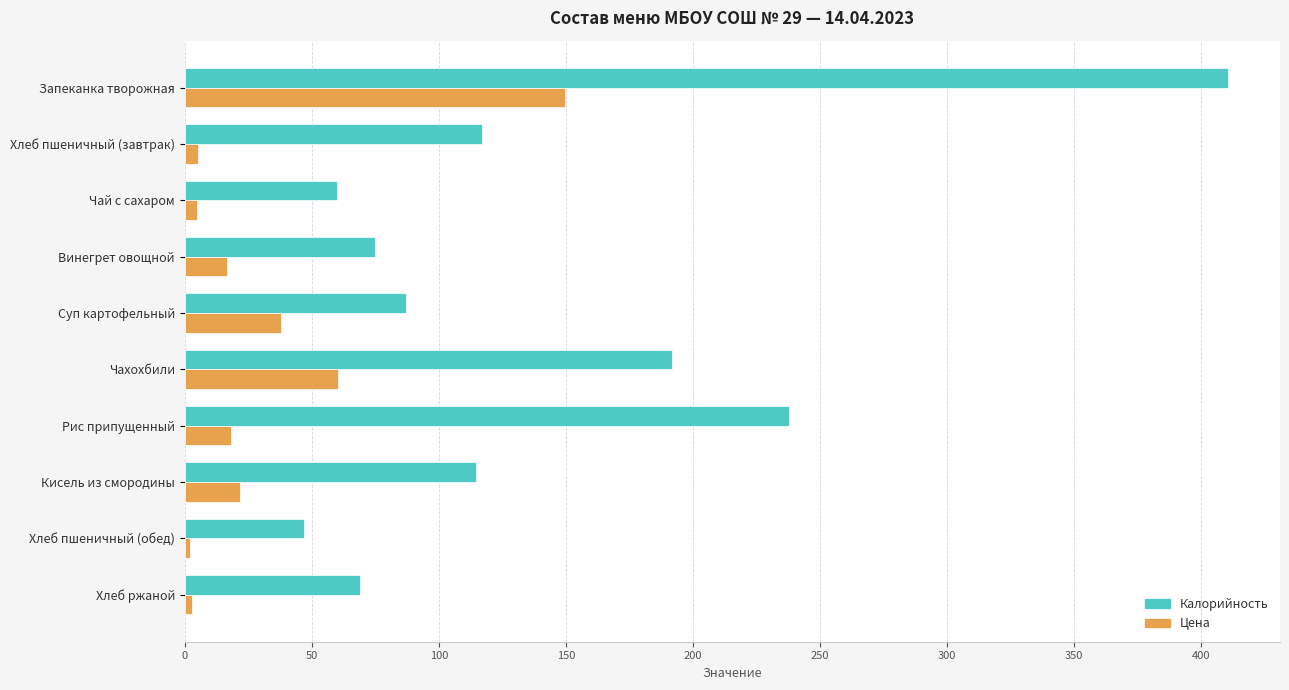

What is the average value of the Калорийность series?

141.0